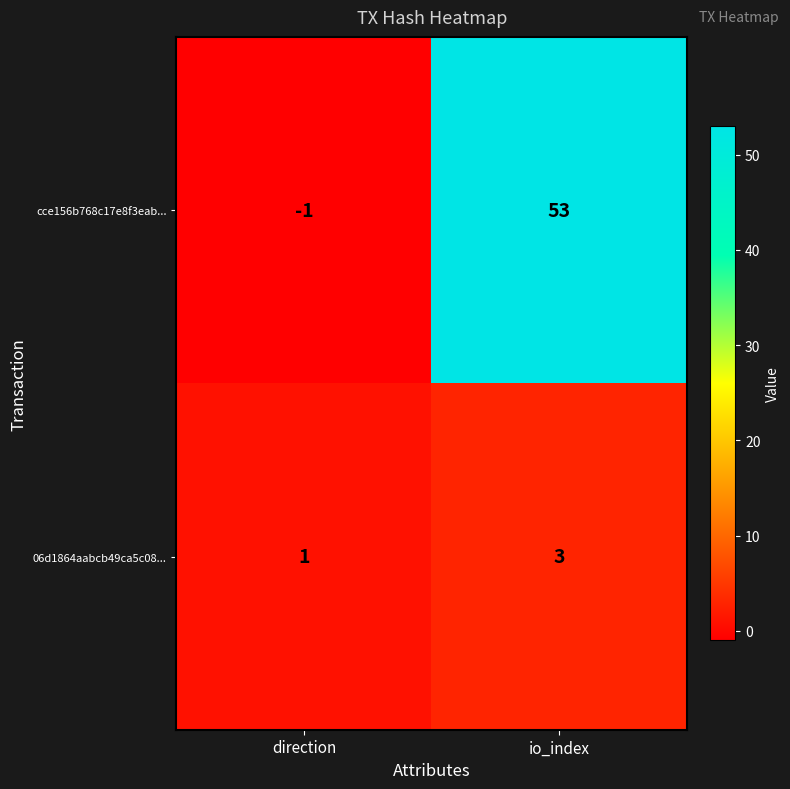

Which category has the highest value across all series?

io_index